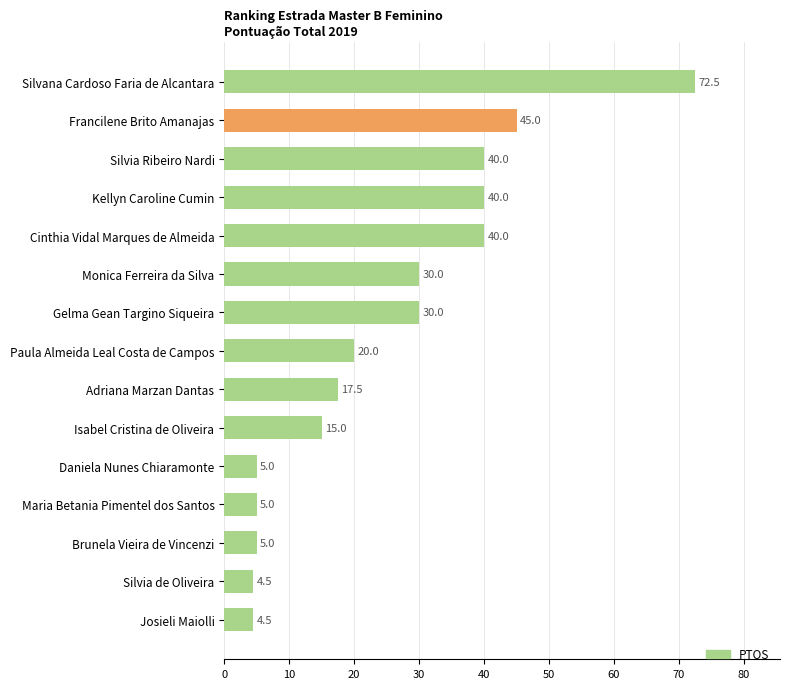

What is the greatest value displayed?

72.5